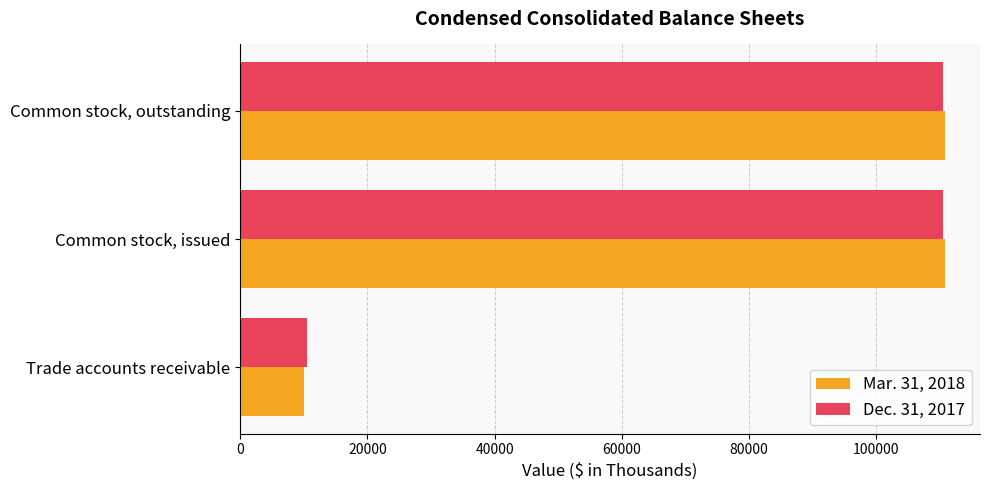

List the series in order of their overall mean, lowest first.

Dec. 31, 2017, Mar. 31, 2018